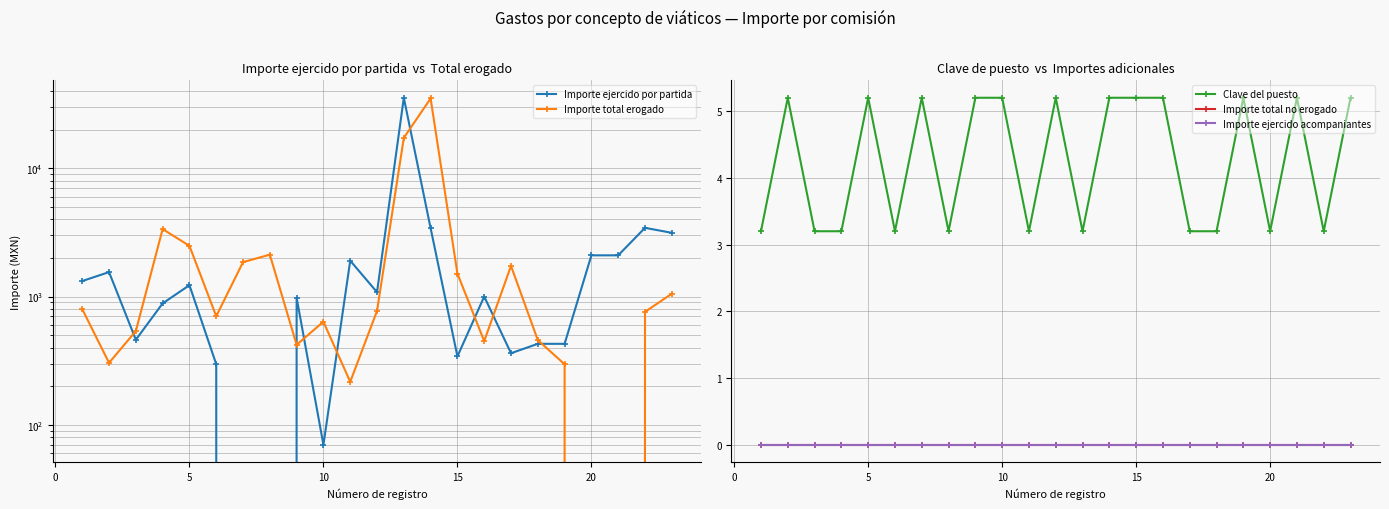

What is the maximum value for Clave del puesto?

5.2